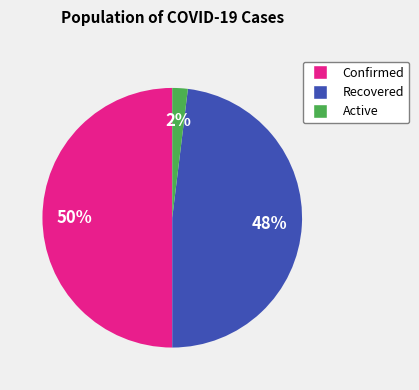

To the nearest percent, what is the average slice percentage?

33%